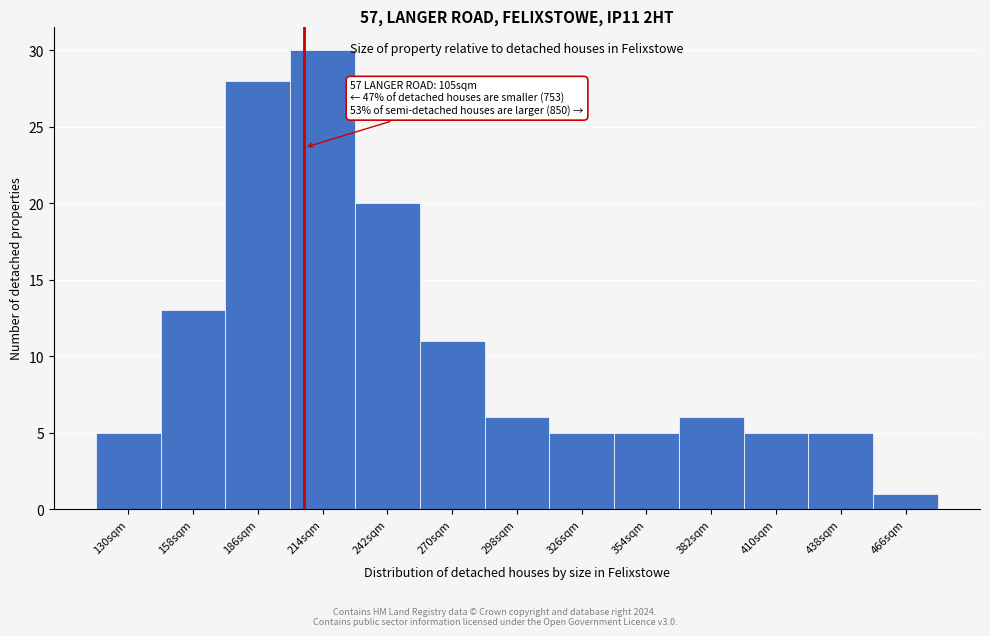

Reading left to right, transcribe all the data shown in this chart.

5	13	28	30	20	11	6	5	5	6	5	5	1